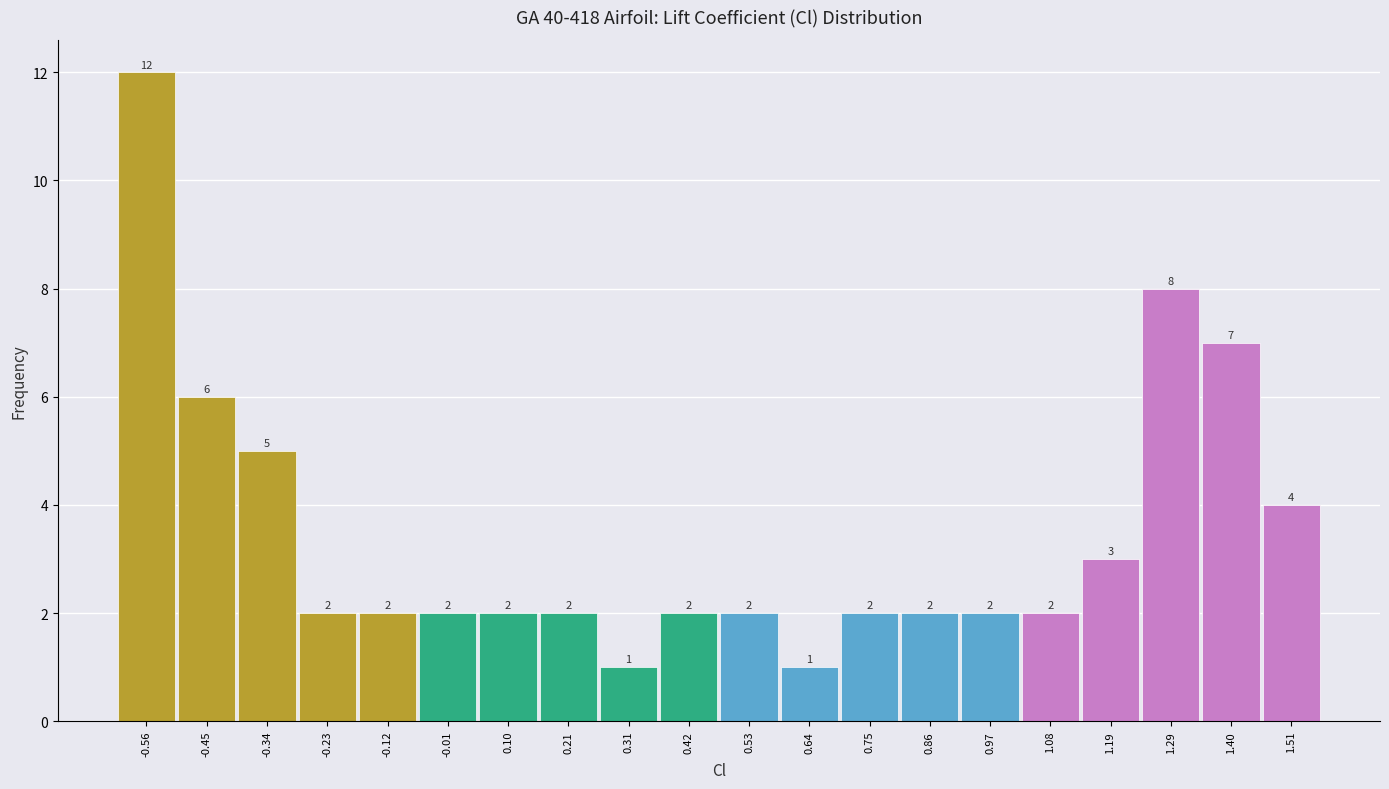

Over which range of the x-axis is the bar tallest?

-0.62 to -0.50